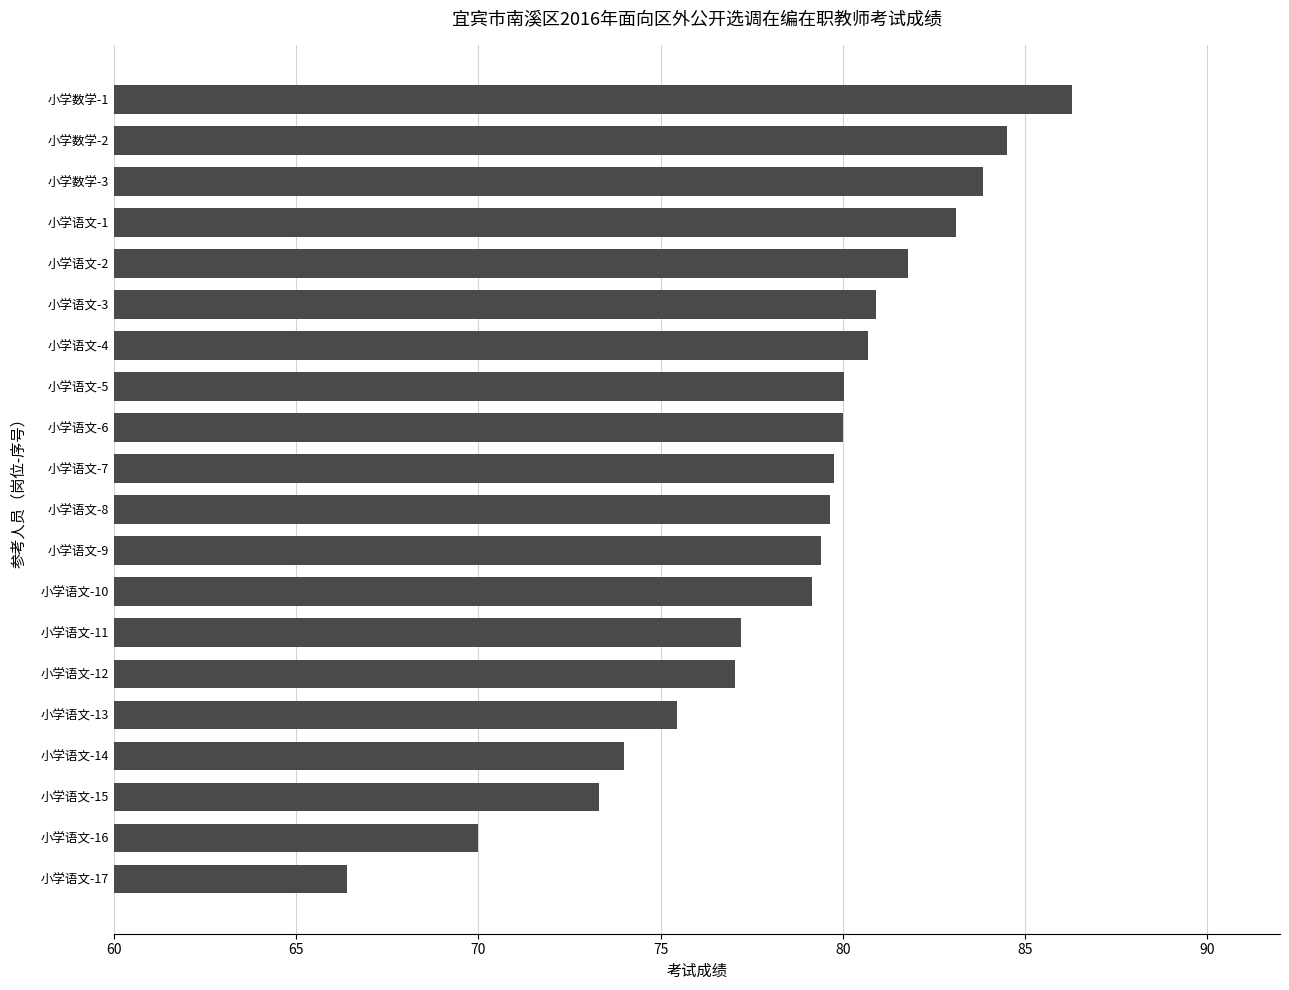

What is the maximum value shown in the chart?

86.3